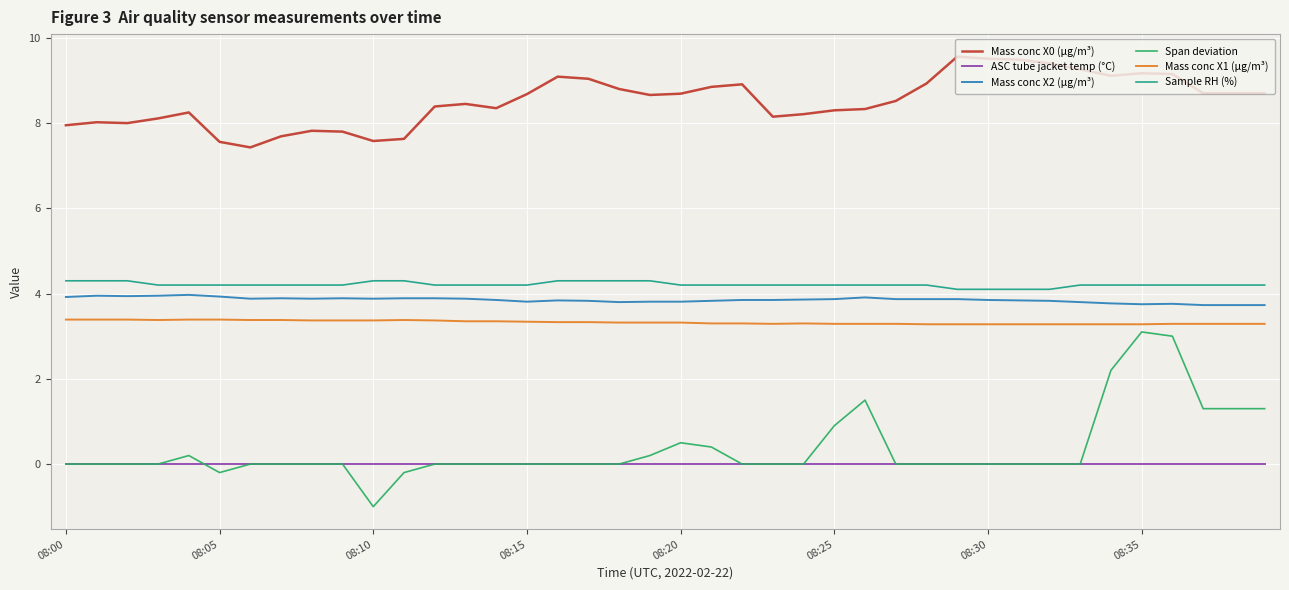

What is the sum of all Sample RH (%) values?

168.5